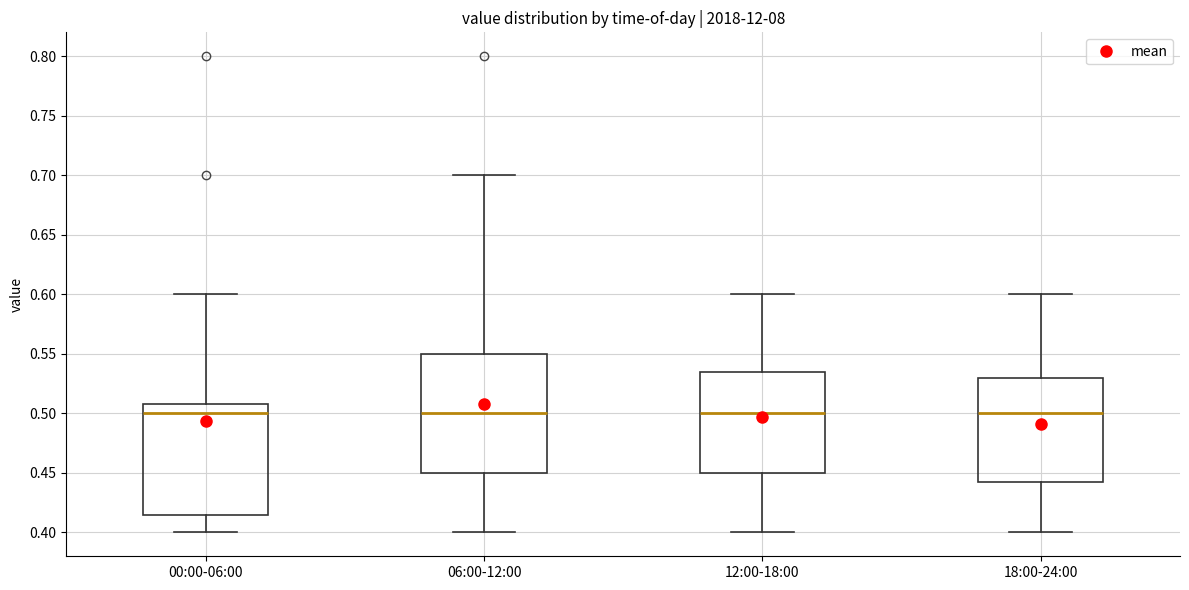

Reading left to right, read every box against the y-axis: the position of its median line, the range the box covers, and the ends of its whiskers. The values are not printed on the chart, so give them approximately, as read against the axis.

00:00-06:00: median 0.500, box 0.415 to 0.510, whiskers 0.400 to 0.600
06:00-12:00: median 0.500, box 0.450 to 0.550, whiskers 0.400 to 0.700
12:00-18:00: median 0.500, box 0.450 to 0.535, whiskers 0.400 to 0.600
18:00-24:00: median 0.500, box 0.445 to 0.530, whiskers 0.400 to 0.600